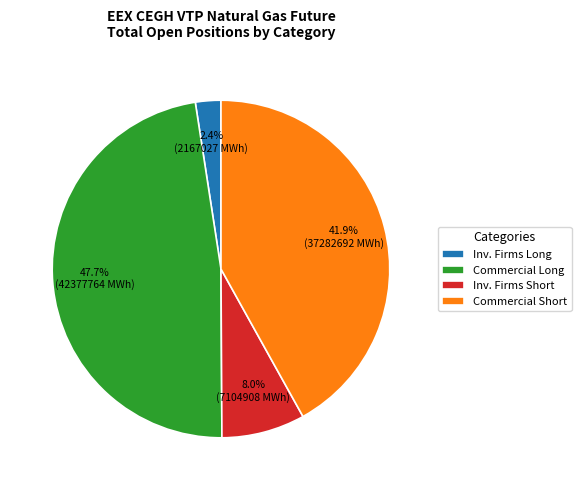

Is there a majority slice in this chart?

No